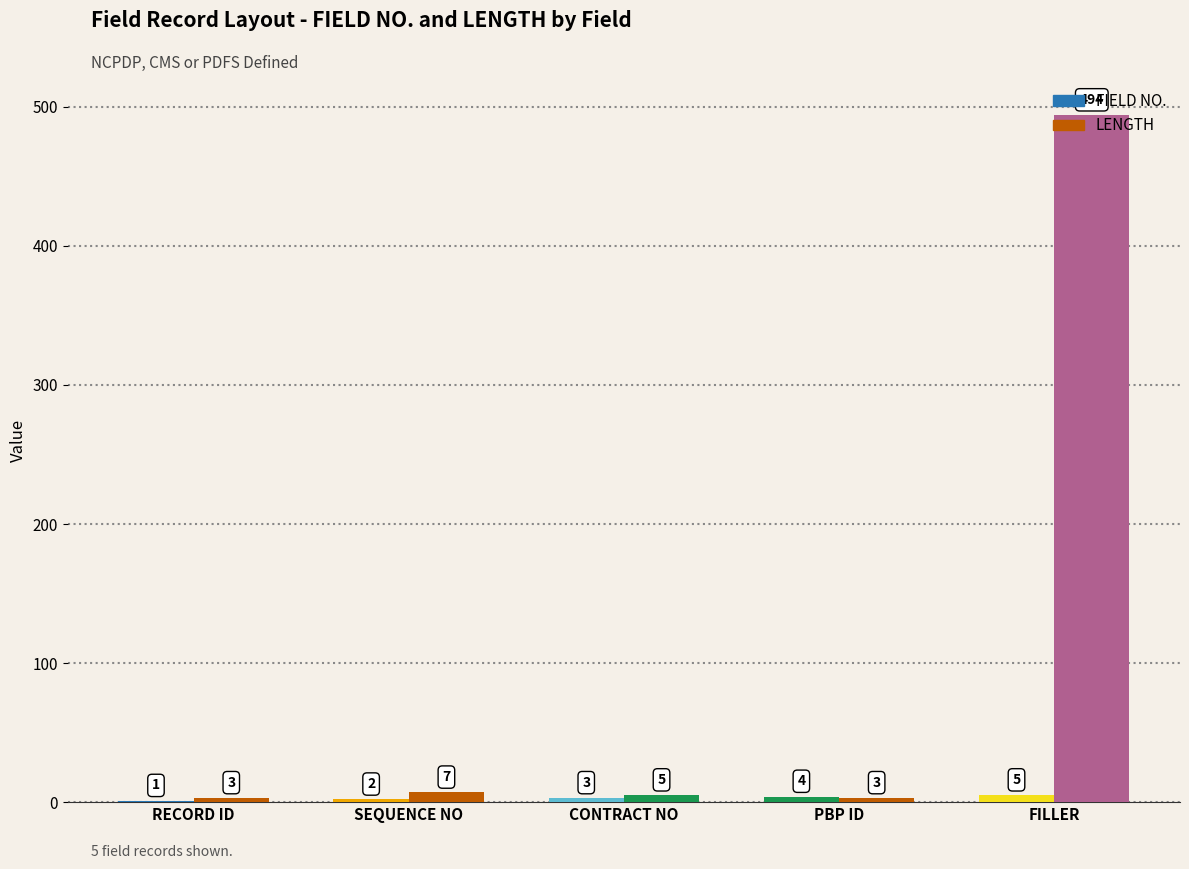

Is it true that FIELD NO. equals 5 at FILLER?

True